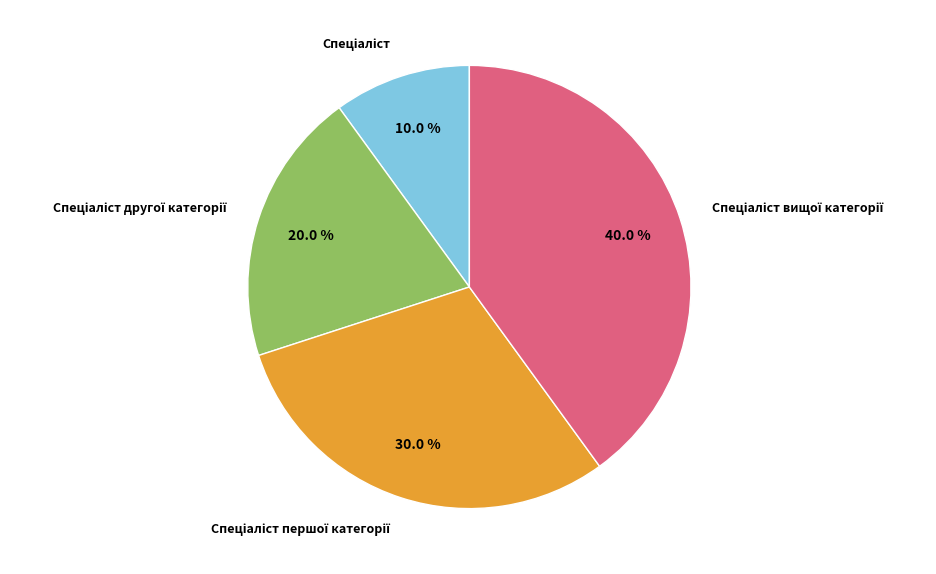

Does any single category account for the majority?

No